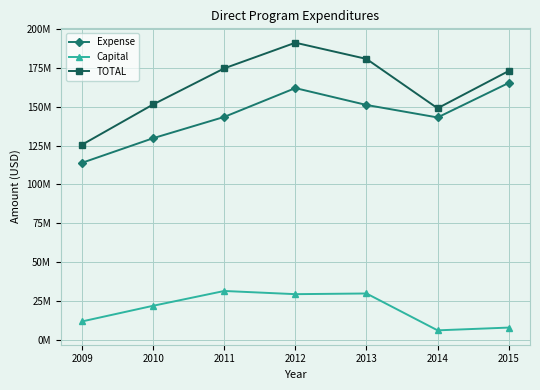

Is this an area chart (filled region under the line)?

No